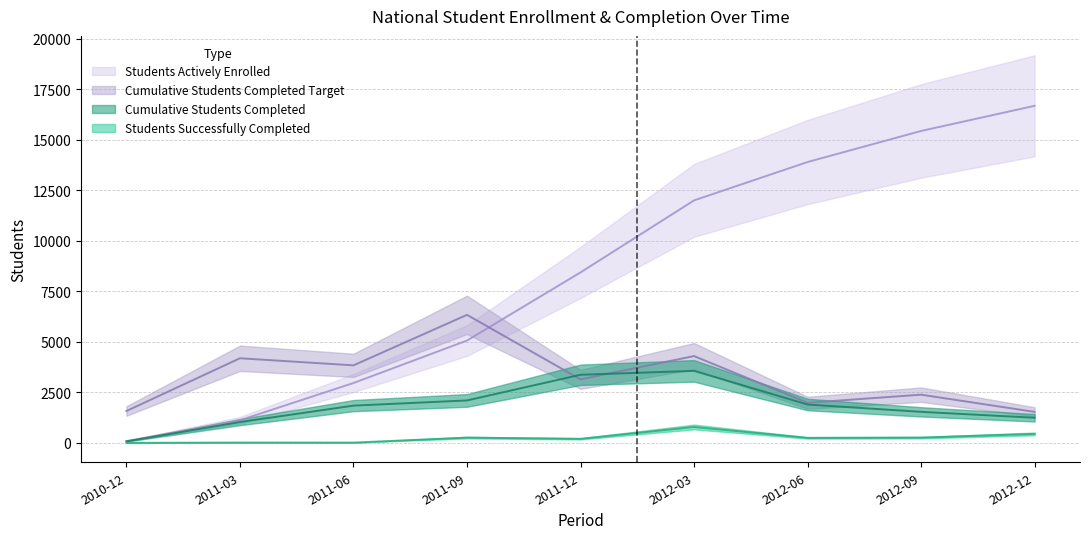

What position from the left is 2012-03?

6